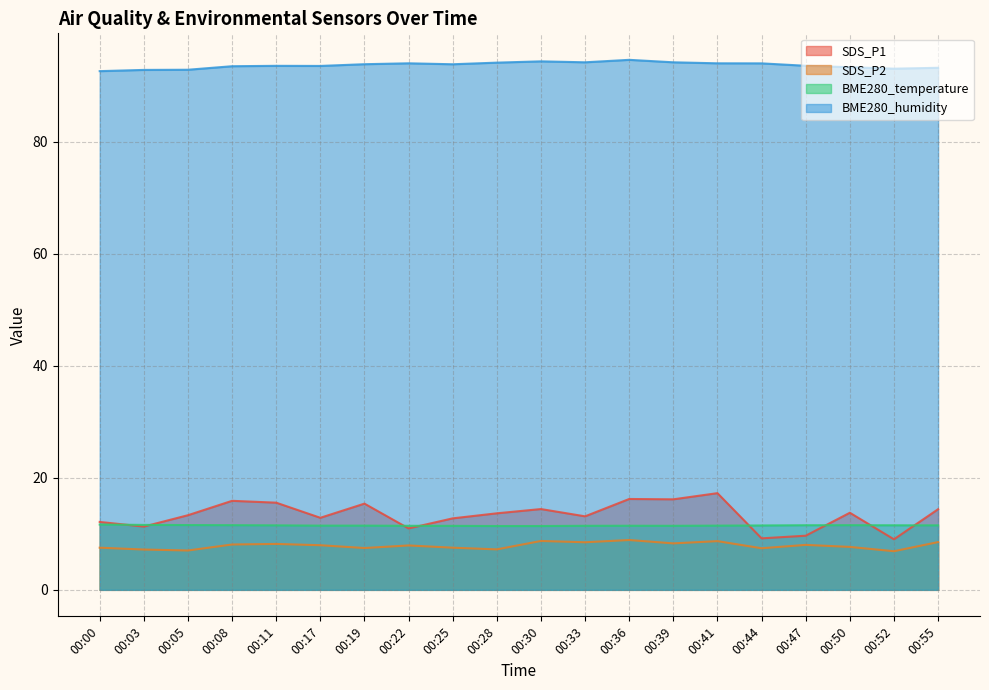

Reading right to left, list all the values displayed in this chart.

SDS_P1: 00:55=14.4	00:52=9.0	00:50=13.8	00:47=9.7	00:44=9.2	00:41=17.3	00:39=16.2	00:36=16.2	00:33=13.1	00:30=14.4	00:28=13.7	00:25=12.8	00:22=11.0	00:19=15.4	00:17=12.9	00:11=15.6	00:08=15.9	00:05=13.3	00:03=11.3	00:00=12.1
SDS_P2: 00:55=8.5	00:52=6.9	00:50=7.7	00:47=8.0	00:44=7.4	00:41=8.7	00:39=8.3	00:36=8.9	00:33=8.5	00:30=8.7	00:28=7.2	00:25=7.5	00:22=7.9	00:19=7.5	00:17=8.0	00:11=8.2	00:08=8.1	00:05=7.0	00:03=7.2	00:00=7.5
BME280_temperature: 00:55=11.5	00:52=11.5	00:50=11.6	00:47=11.5	00:44=11.5	00:41=11.5	00:39=11.4	00:36=11.4	00:33=11.4	00:30=11.4	00:28=11.4	00:25=11.4	00:22=11.4	00:19=11.5	00:17=11.5	00:11=11.5	00:08=11.6	00:05=11.6	00:03=11.6	00:00=11.7
BME280_humidity: 00:55=93.2	00:52=93.1	00:50=93.3	00:47=93.6	00:44=94.0	00:41=94.0	00:39=94.2	00:36=94.7	00:33=94.2	00:30=94.4	00:28=94.2	00:25=93.9	00:22=94.0	00:19=93.9	00:17=93.6	00:11=93.6	00:08=93.5	00:05=92.9	00:03=92.9	00:00=92.7